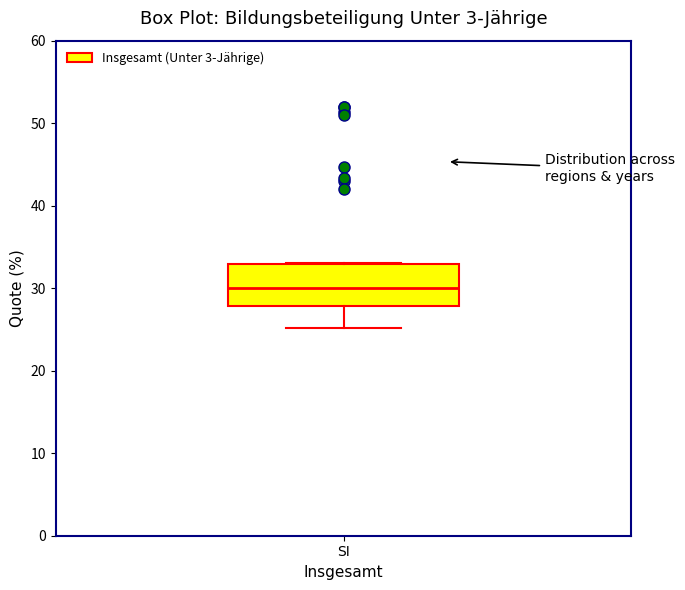

Transcribe this box plot: give where the median line is, the range the box spans, and where the two whiskers end, as read against the y-axis. The values are not printed on the chart, so give them approximately, as read against the axis.

median 30, box 28 to 33, whiskers 25 to 33